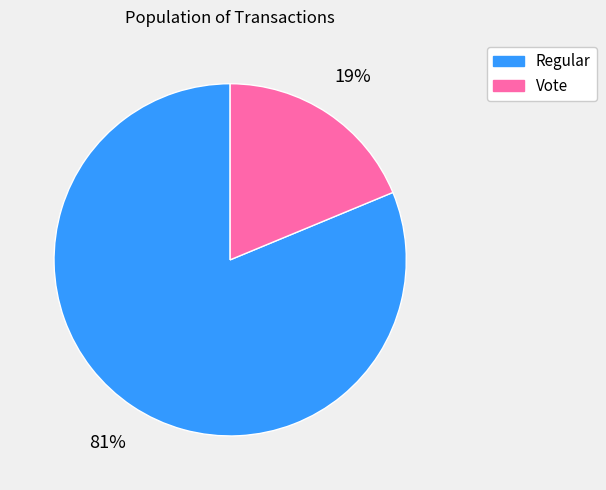

To the nearest percent, what percentage of the pie is Vote?

19%